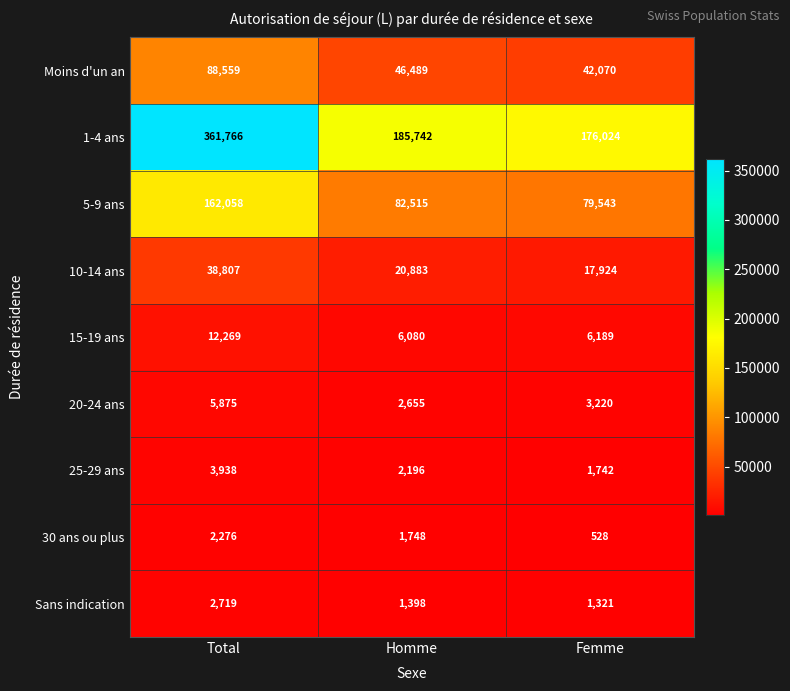

How many values in the 20-24 ans series are below 3220?

1